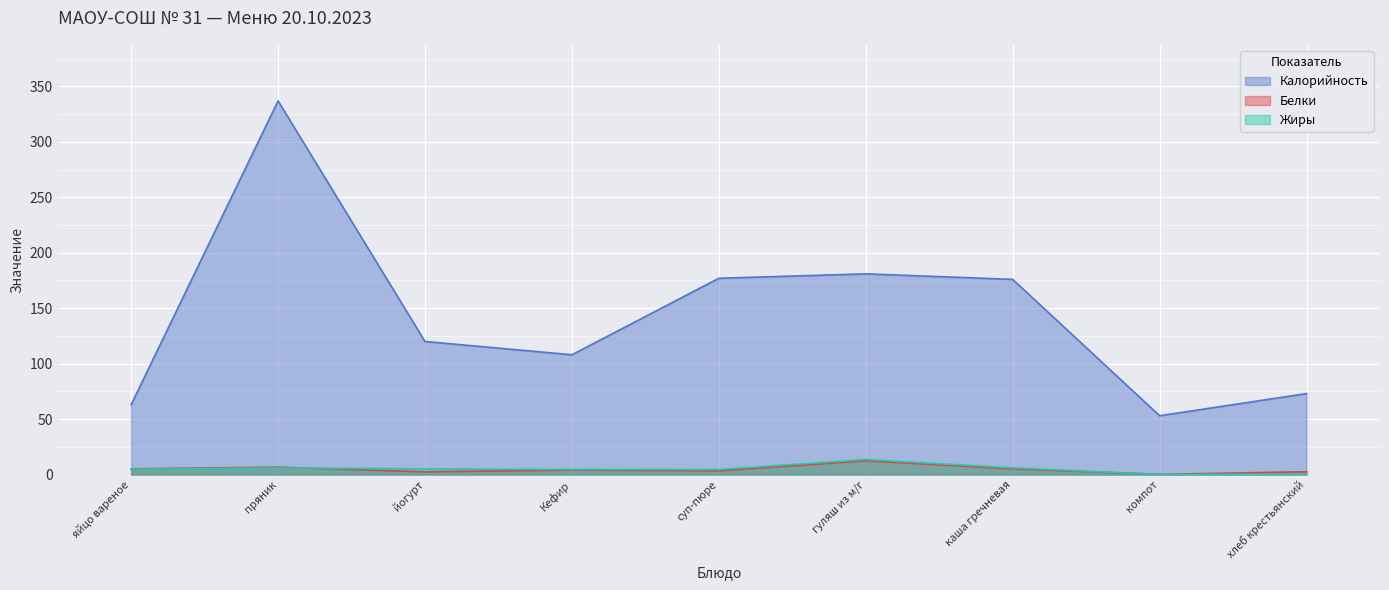

What position from the right is хлеб крестьянский?

1